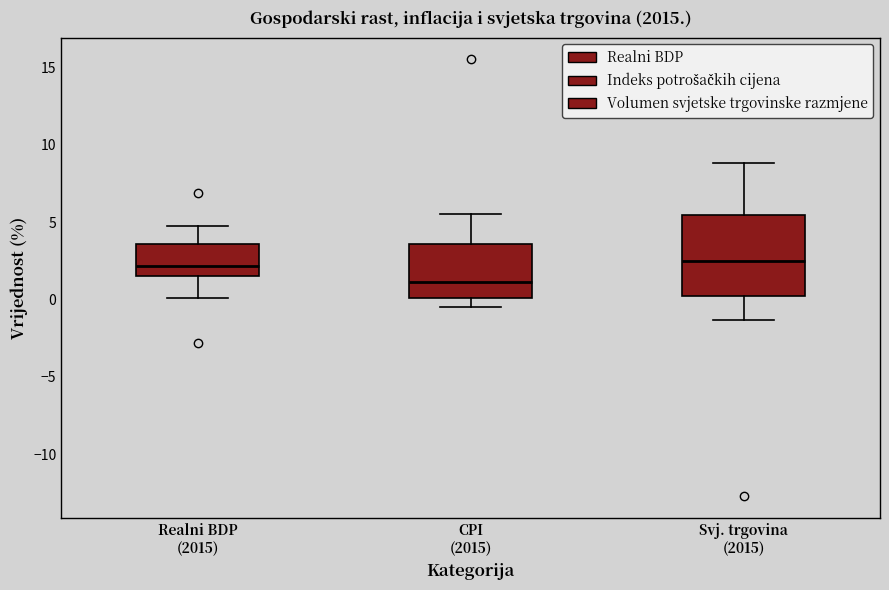

Where does the lower whisker of the box for Svj. trgovina (2015) end on the y-axis? The values are not printed on the chart, so give them approximately, as read against the axis.

-1.5